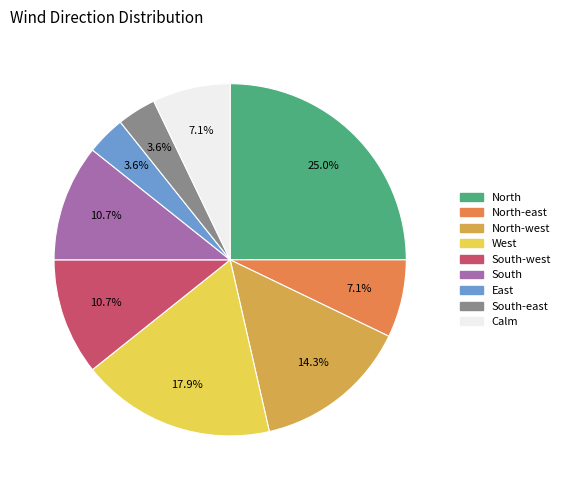

Is there a majority slice in this chart?

No